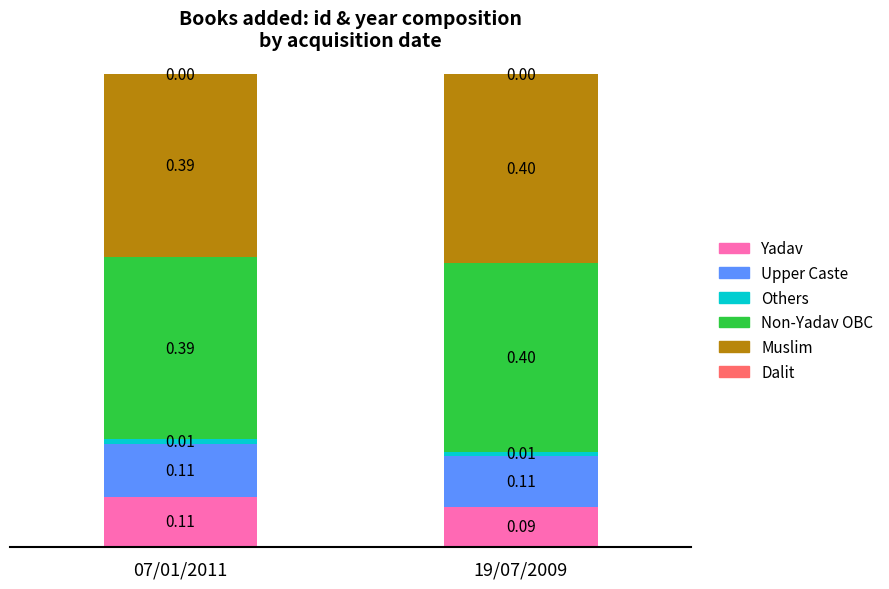

What is the total value across all series at 07/01/2011?

1.0